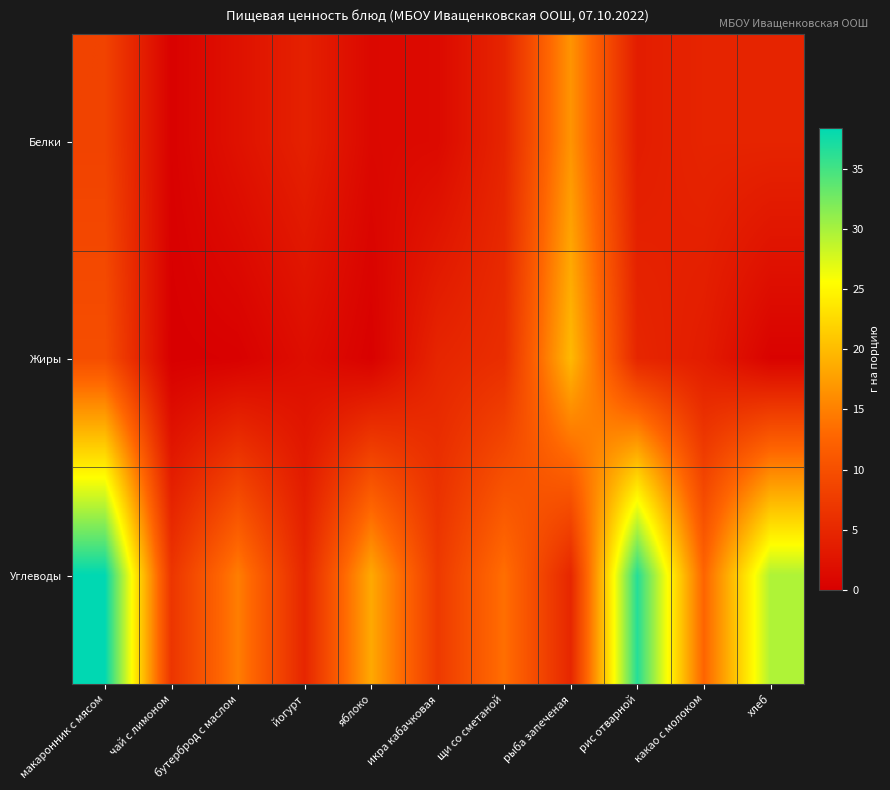

At how many categories does at least one series exceed 35?

2